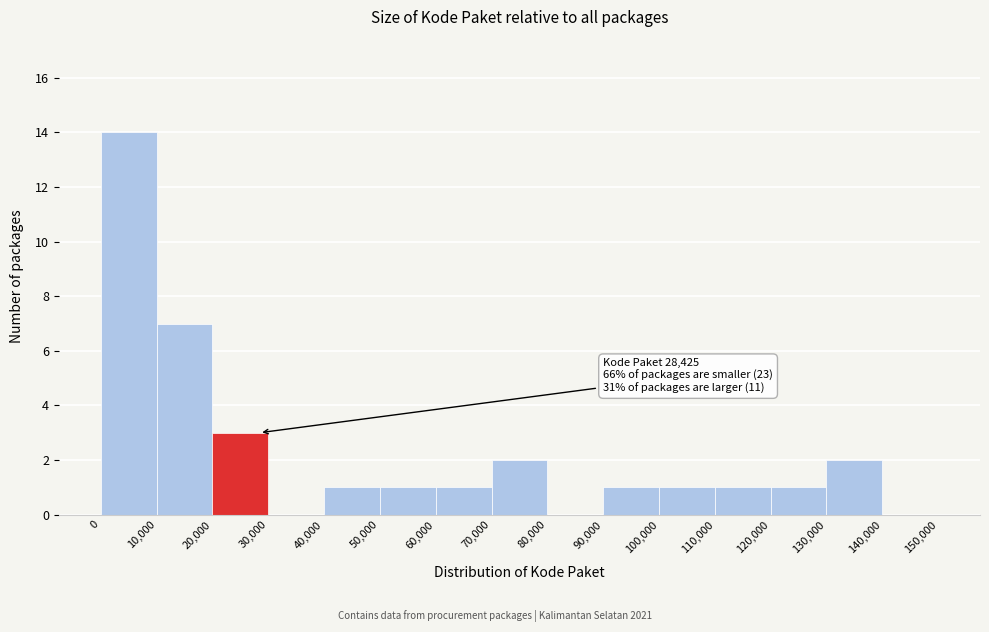

Over which range of the x-axis is the bar tallest?

0 to 10,000